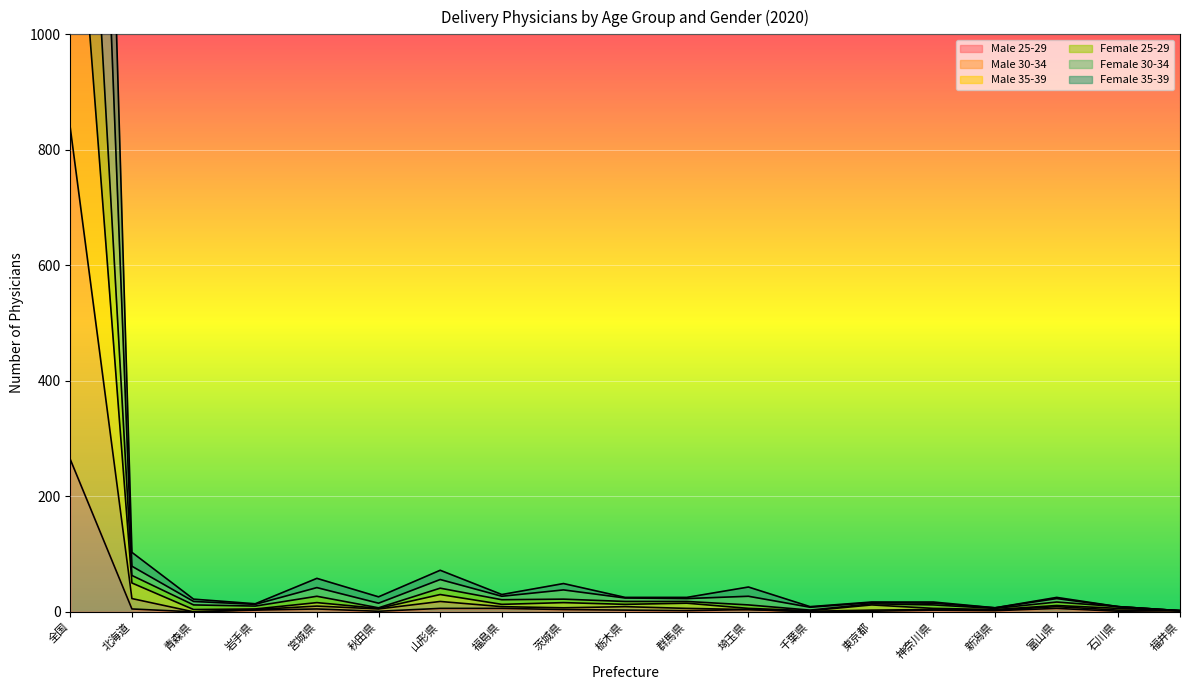

Between 青森県 and 群馬県, which series saw the biggest shift?

Male 30-34